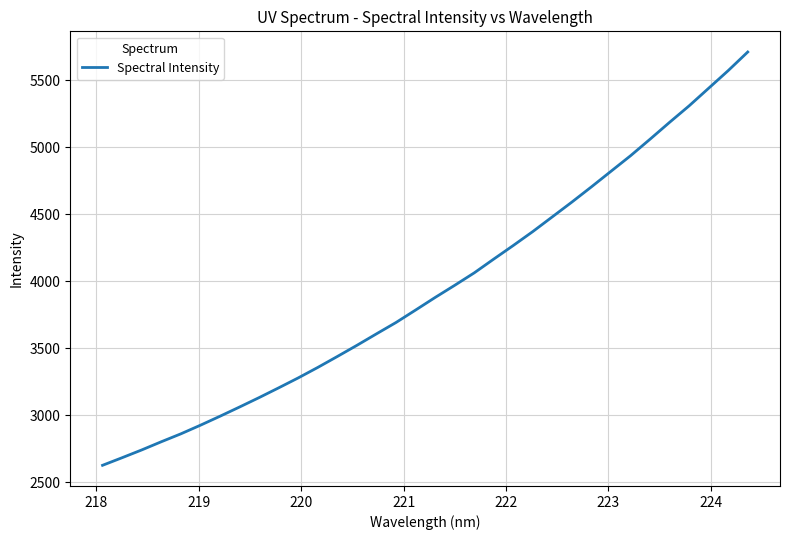

What is the smallest value displayed?

2627.3